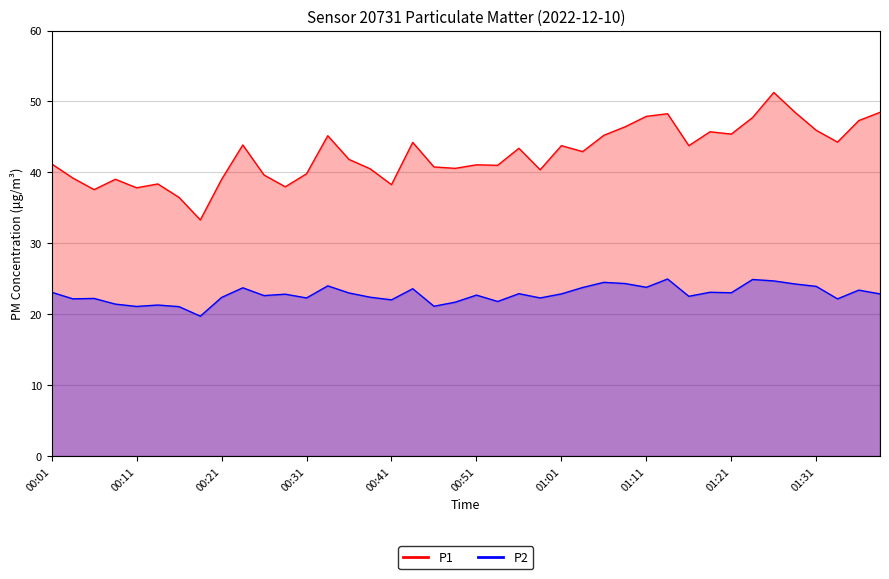

Which series has the largest total across all categories?

P1